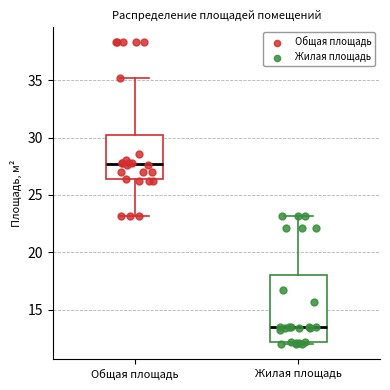

Comparing the boxes themselves (not the whiskers), which one is the tallest?

Жилая площадь